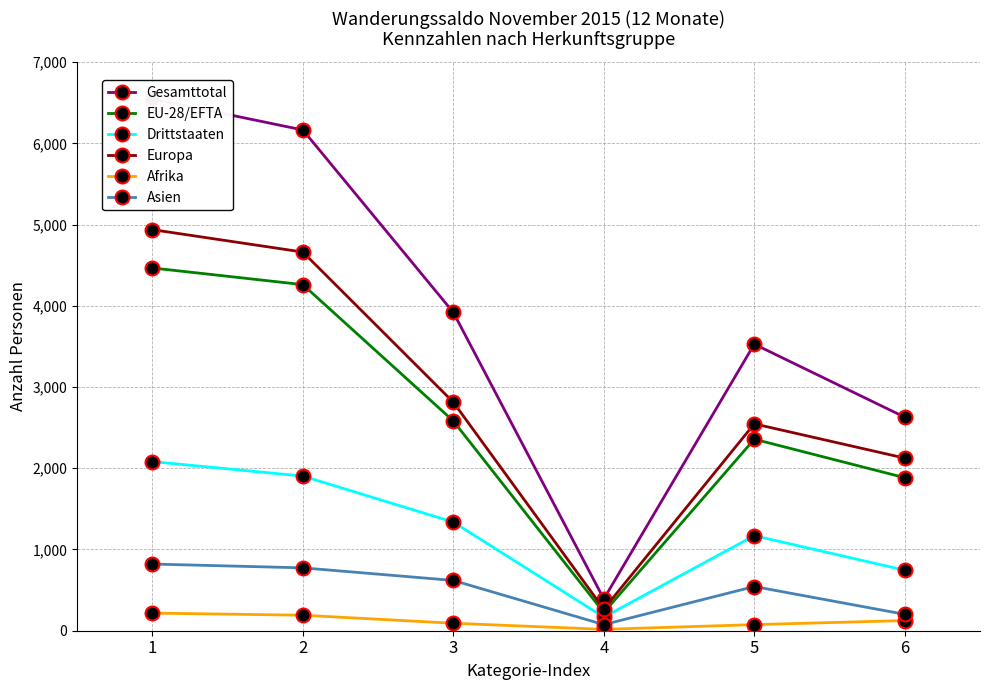

How many lines are shown in the chart?

6